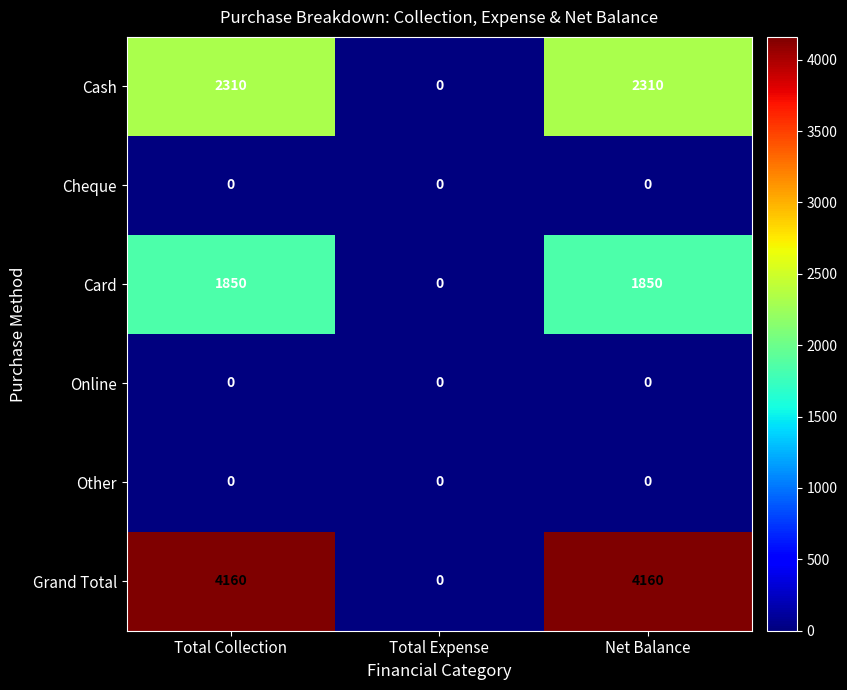

Which series has the largest total across all categories?

Grand Total